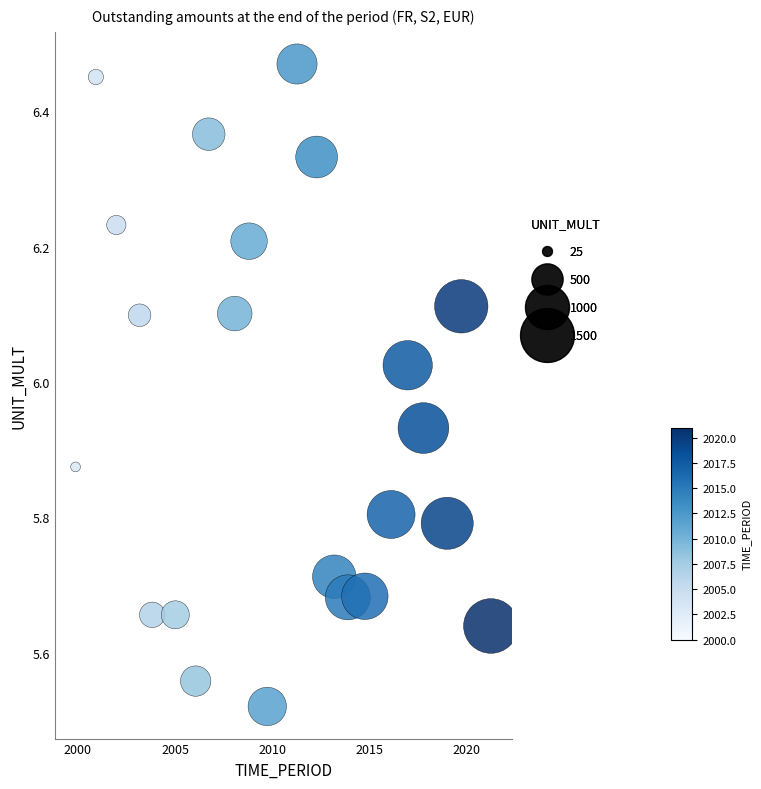

What is the range of X values (max minus min)?

21.4